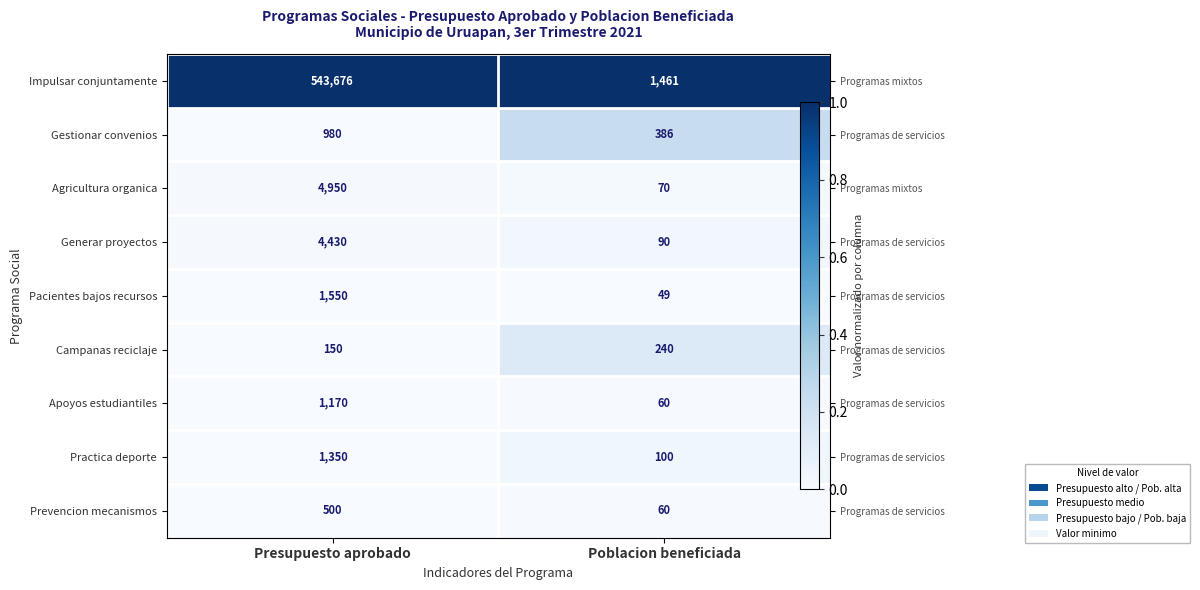

The value of Agricultura organica at Poblacion beneficiada is 0.0. True or false?

False